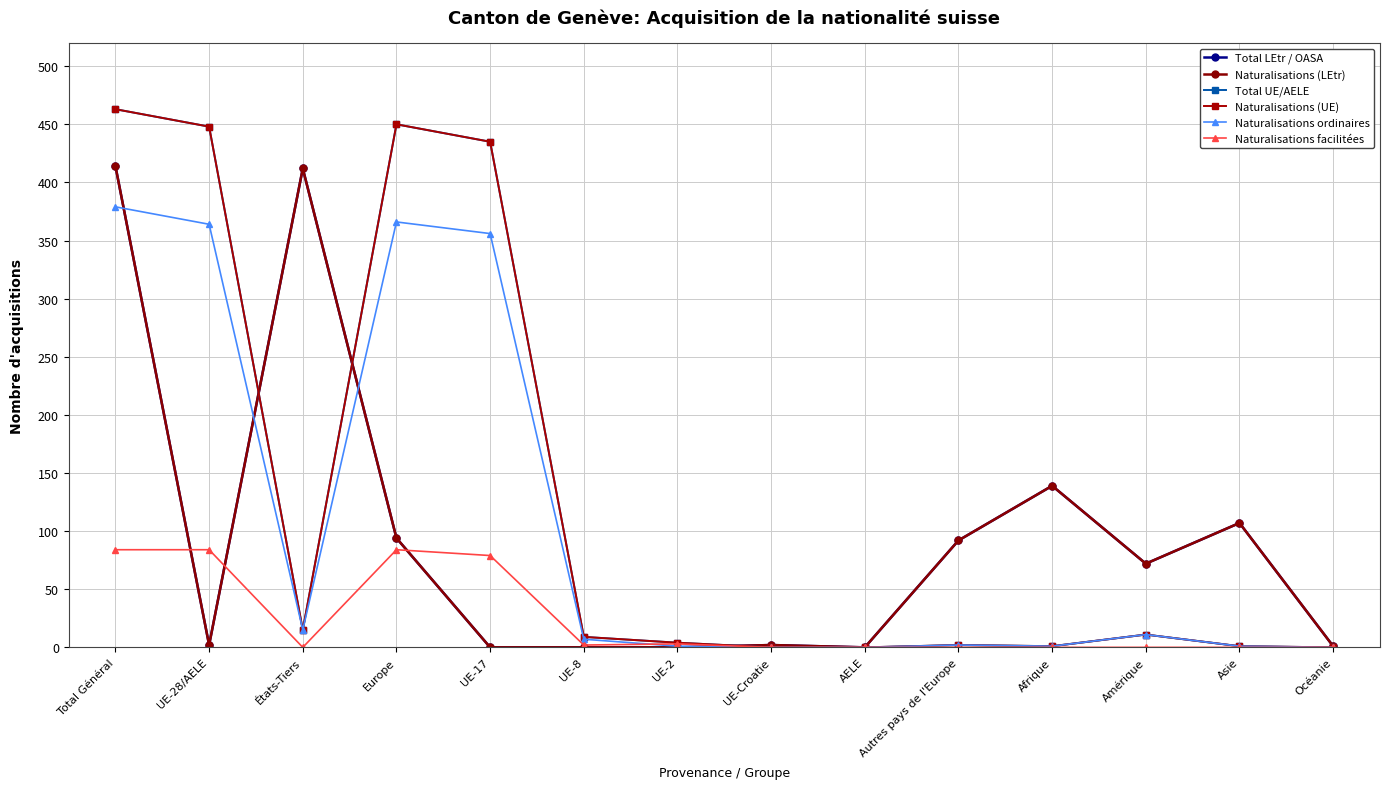

At how many categories does at least one series exceed 128?

6